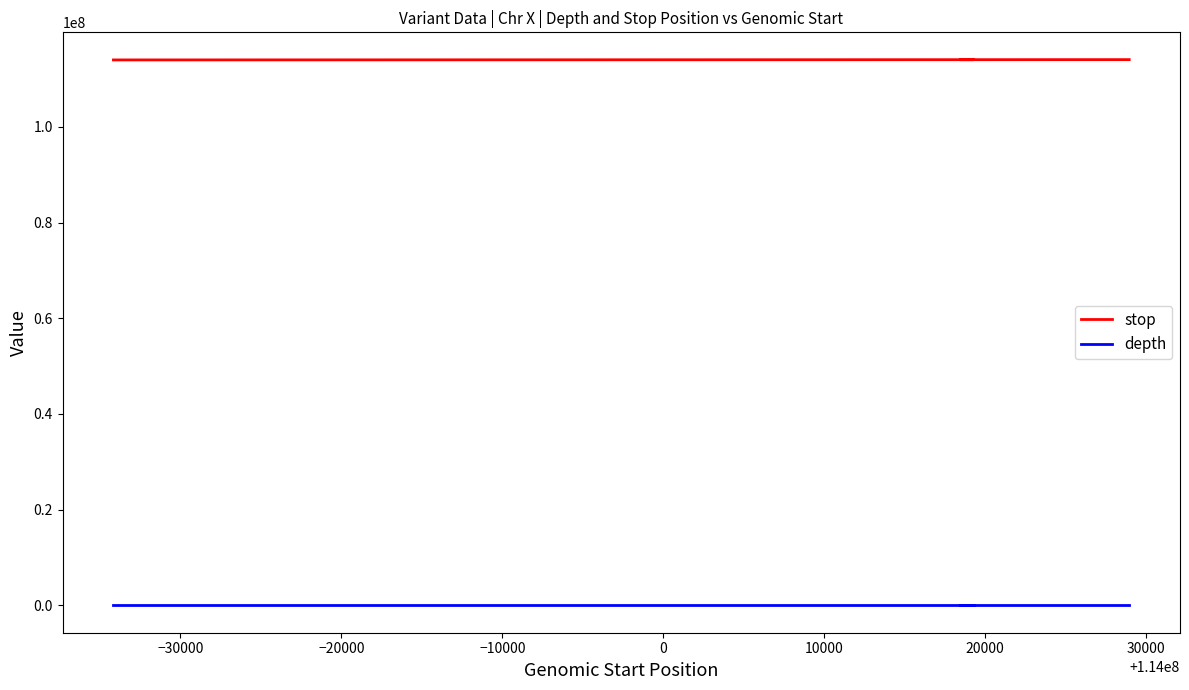

The value of stop at 30000 is 114018868. True or false?

True